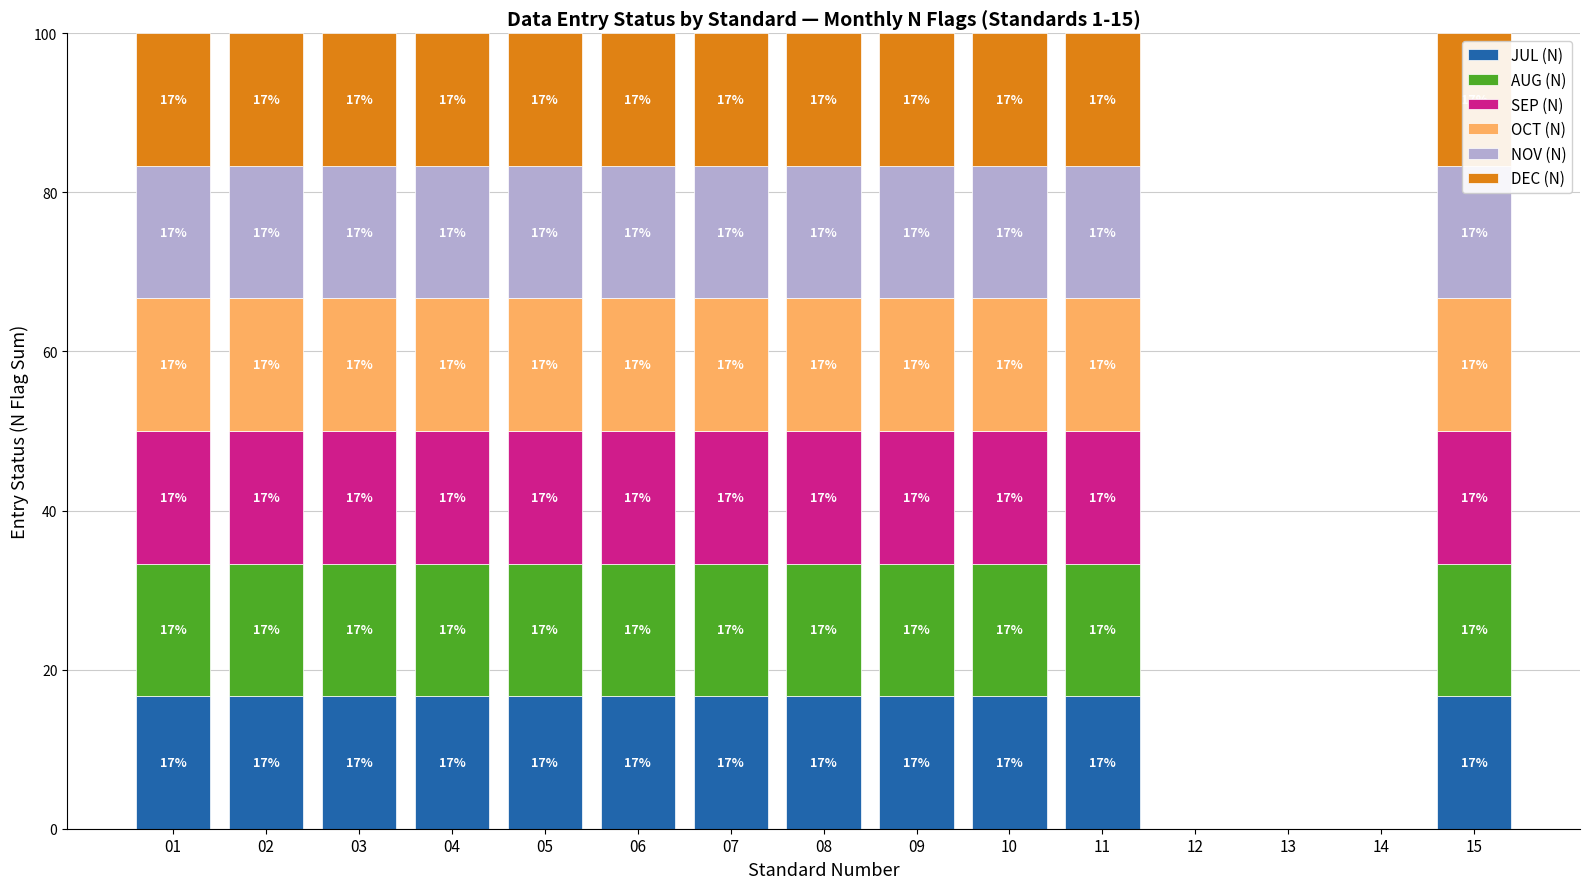

Is it true that AUG (N) equals 28.5 at 09?

False